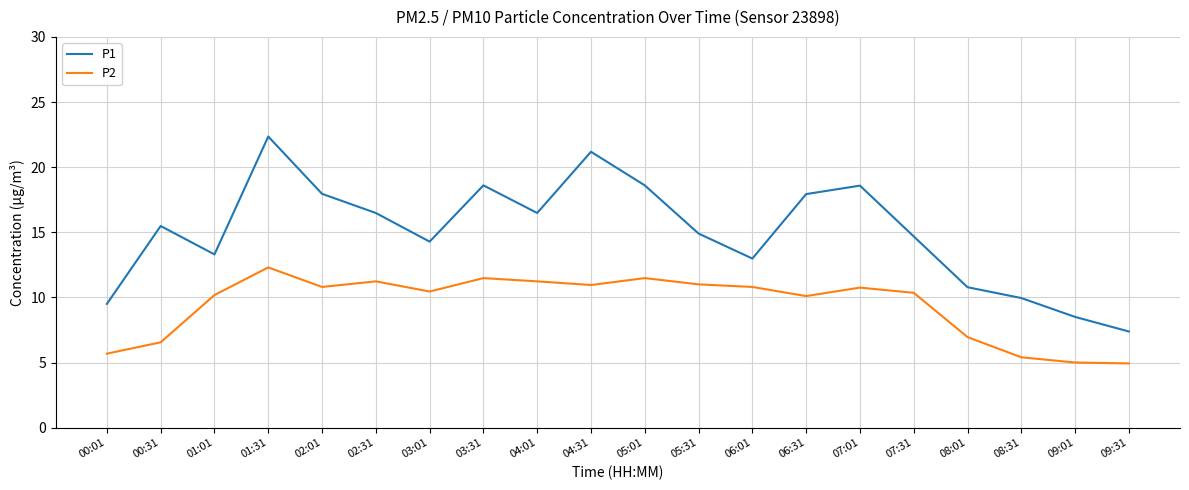

Where is the first local minimum for P2?

02:01